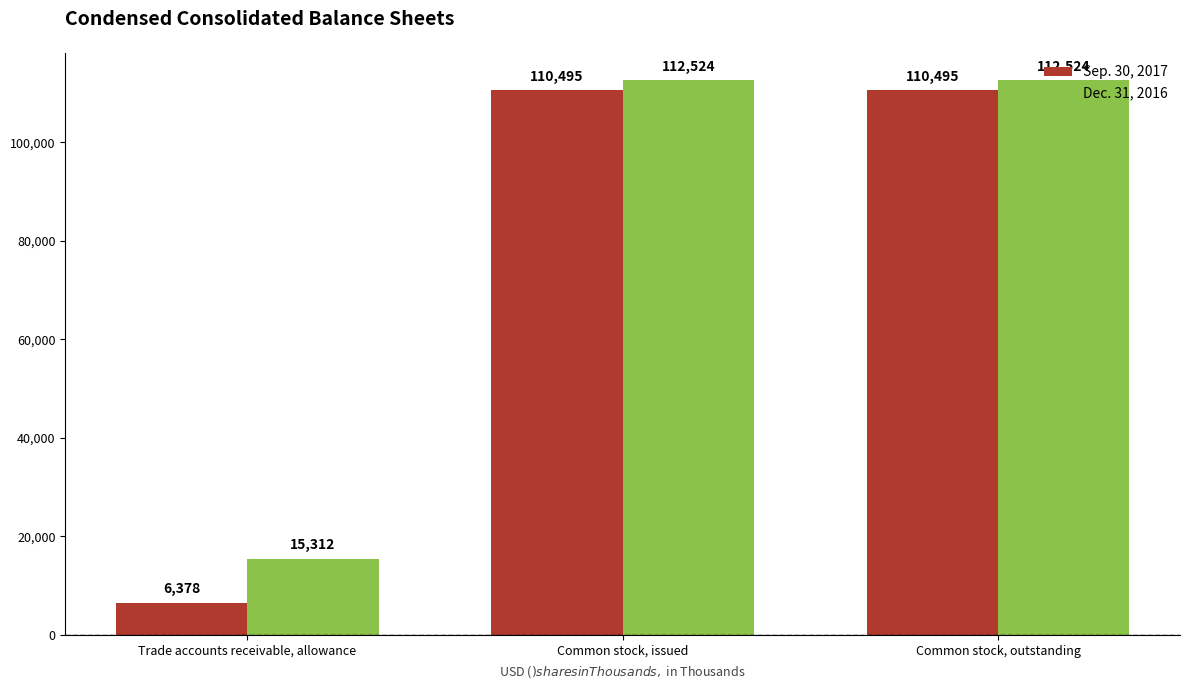

How many values in the Dec. 31, 2016 series are below 112524?

1